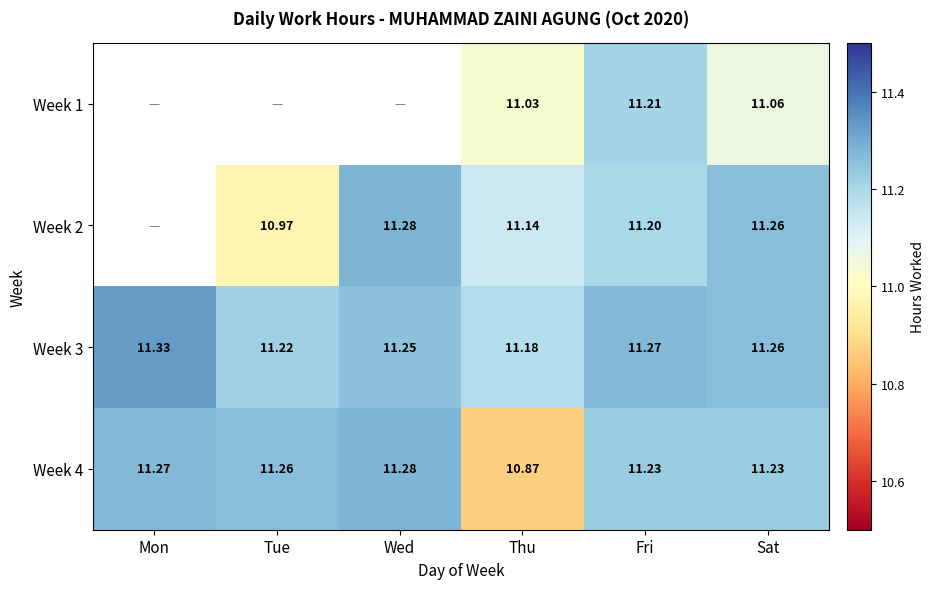

Which category has the lowest value in the Week 3 series?

Thu